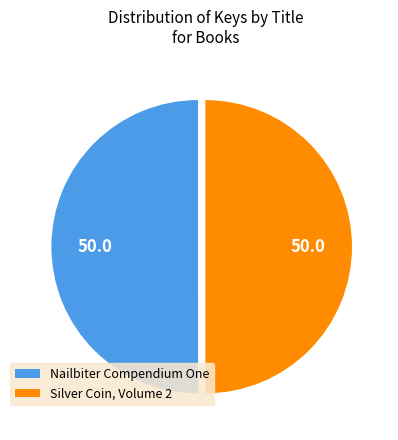

Approximately how many times larger is the value at Silver Coin, Volume 2 compared to Nailbiter Compendium One?

1.0